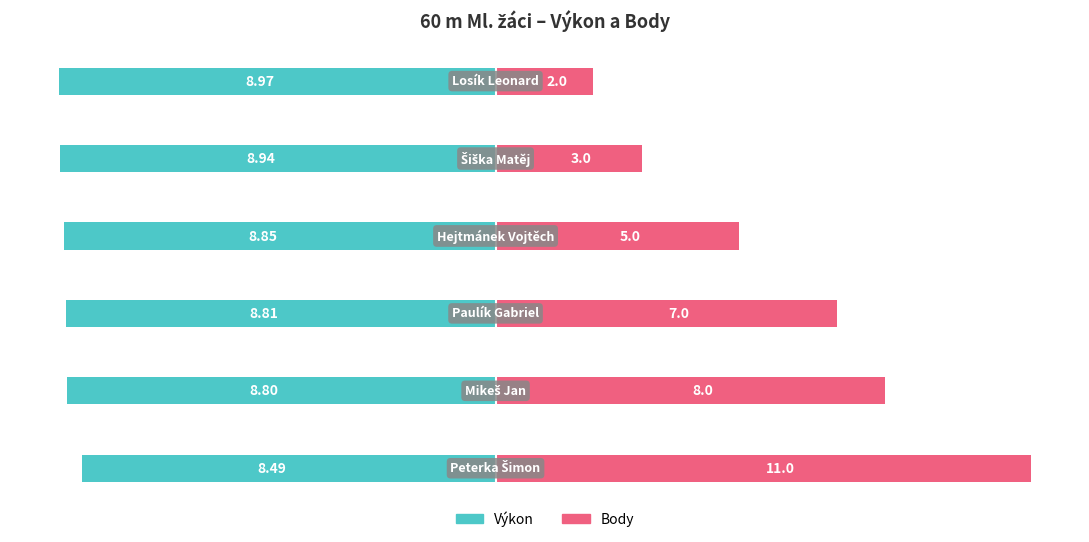

Reading left to right, extract all data points from this chart.

Výkon: -8.5	-8.8	-8.8	-8.8	-8.9	-9.0
Body: 11.0	8.0	7.0	5.0	3.0	2.0